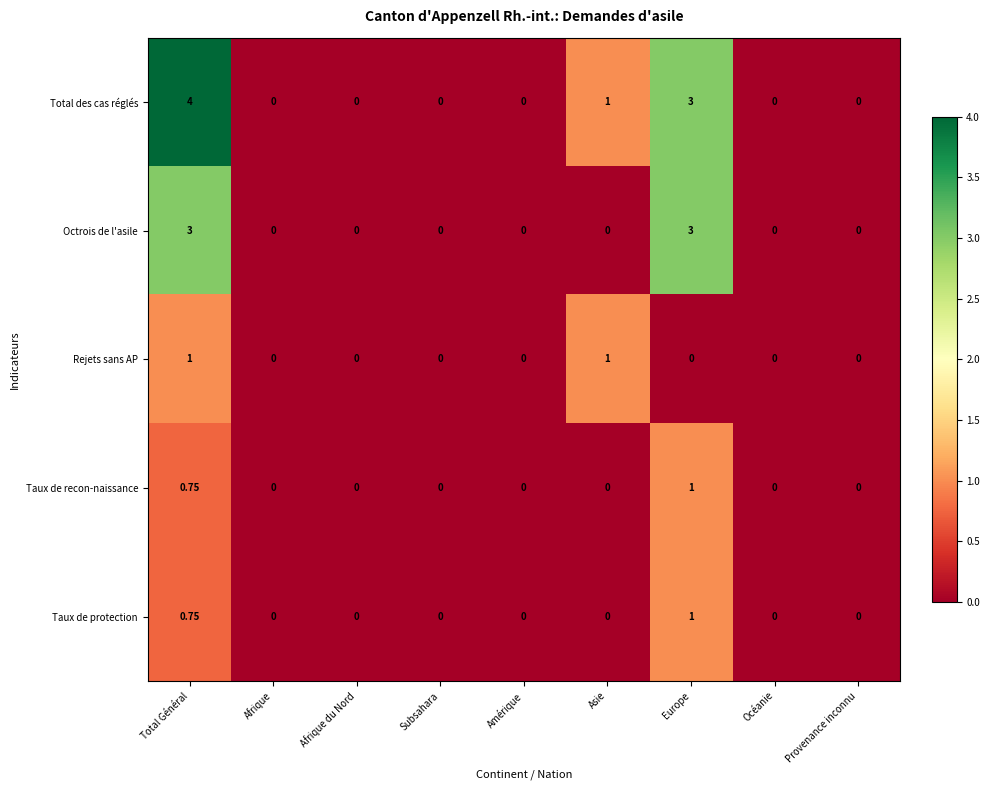

Which series has the largest range (max minus min)?

Total des cas réglés